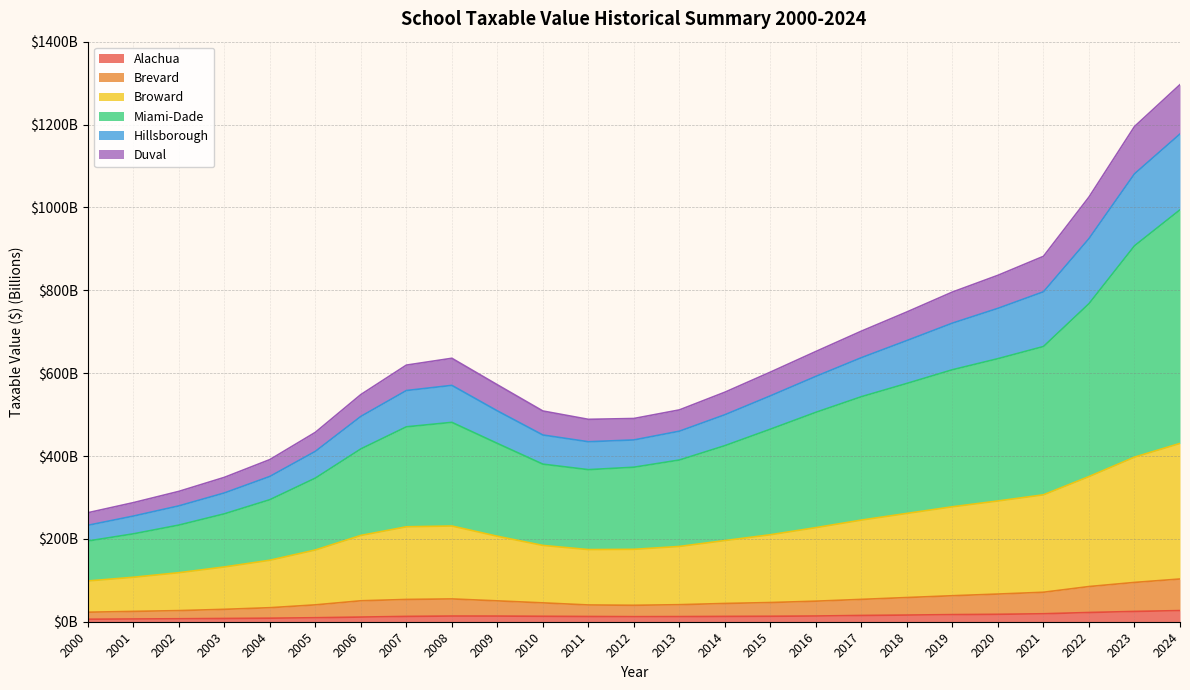

How many series are shown in this chart?

6